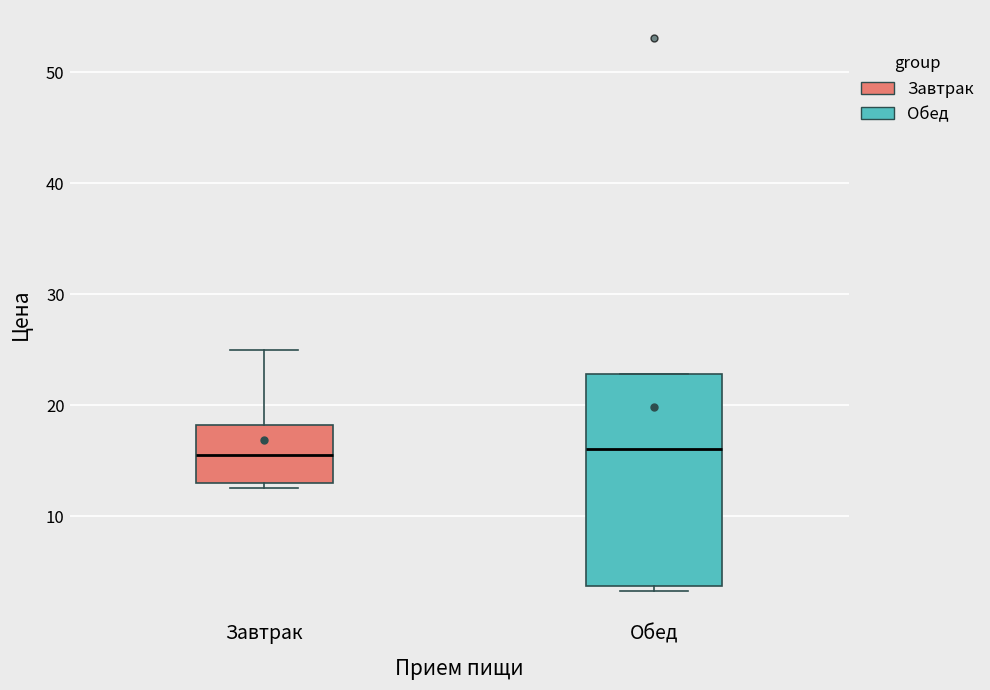

Reading left to right, read every box against the y-axis: the position of its median line, the range the box covers, and the ends of its whiskers. The values are not printed on the chart, so give them approximately, as read against the axis.

Завтрак: median 16, box 13 to 18, whiskers 13 (just below the box's lower edge) to 25
Обед: median 16, box 4 to 23, whiskers 3 to 23